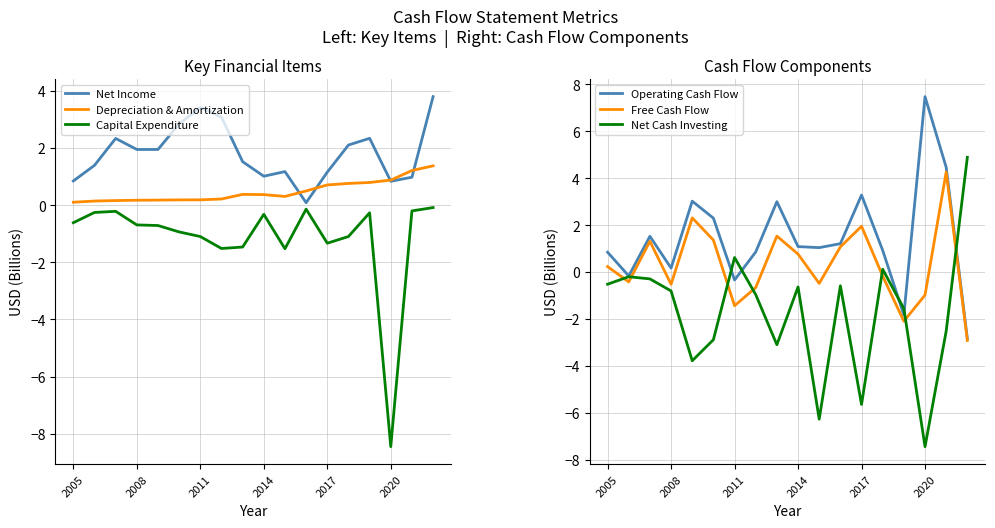

Read the Free Cash Flow value at 13.

-0.2